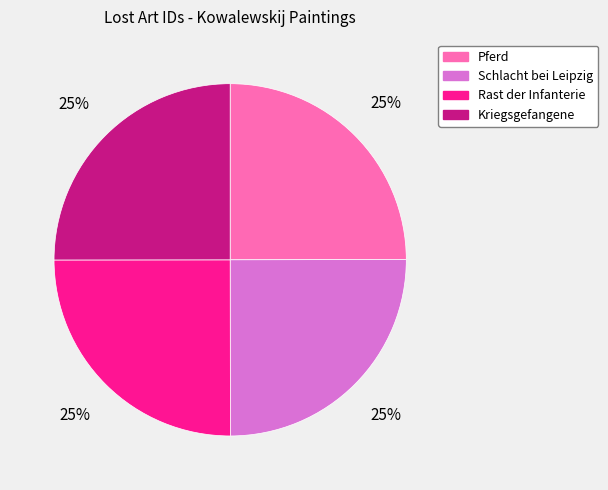

Approximately how many times larger is the value at Schlacht bei Leipzig compared to Kriegsgefangene?

1.0